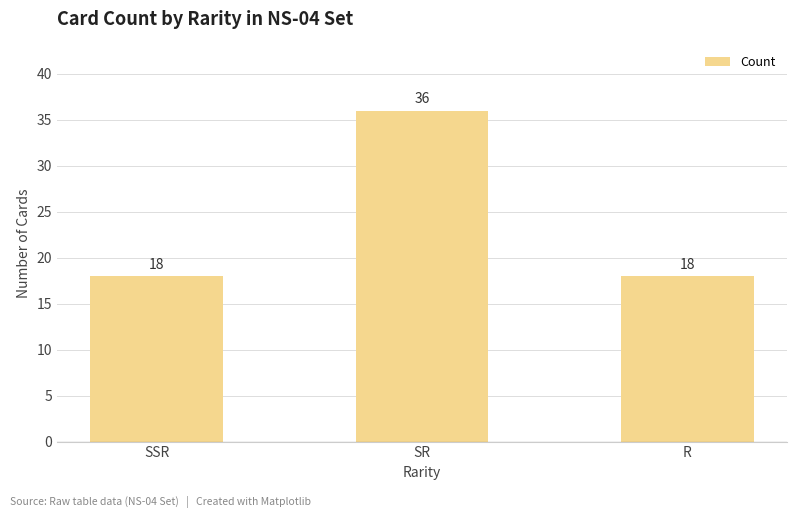

Is it true that the value at R is 18?

True